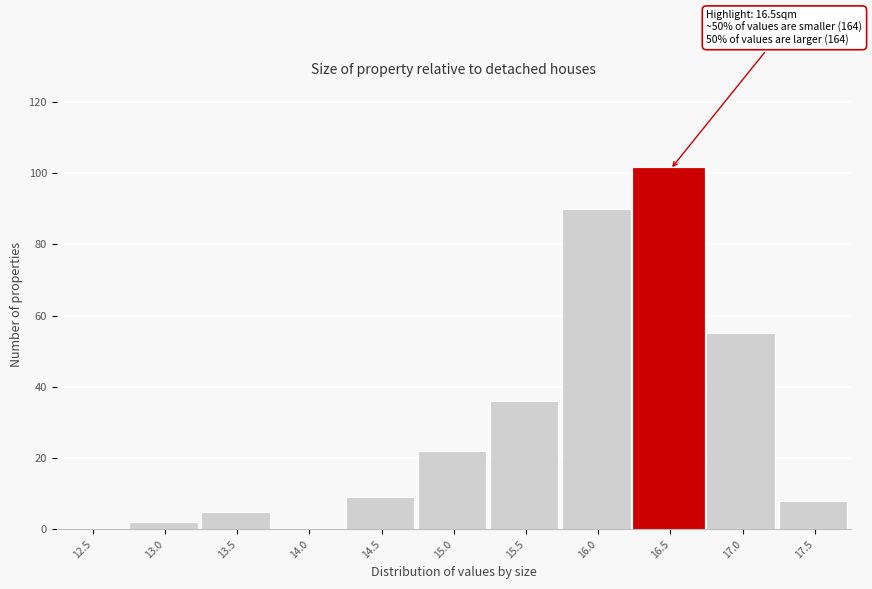

Reading left to right, list all the values displayed in this chart.

12.5=0	13.0=2	13.5=5	14.0=0	14.5=9	15.0=22	15.5=36	16.0=90	16.5=101	17.0=55	17.5=8